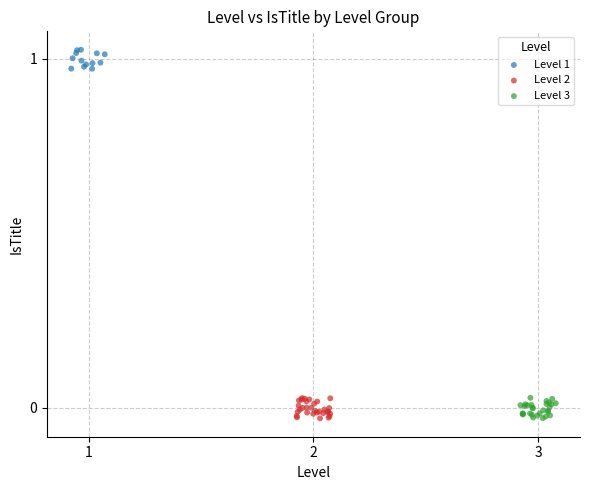

Which series contains the highest Y value?

Level 1